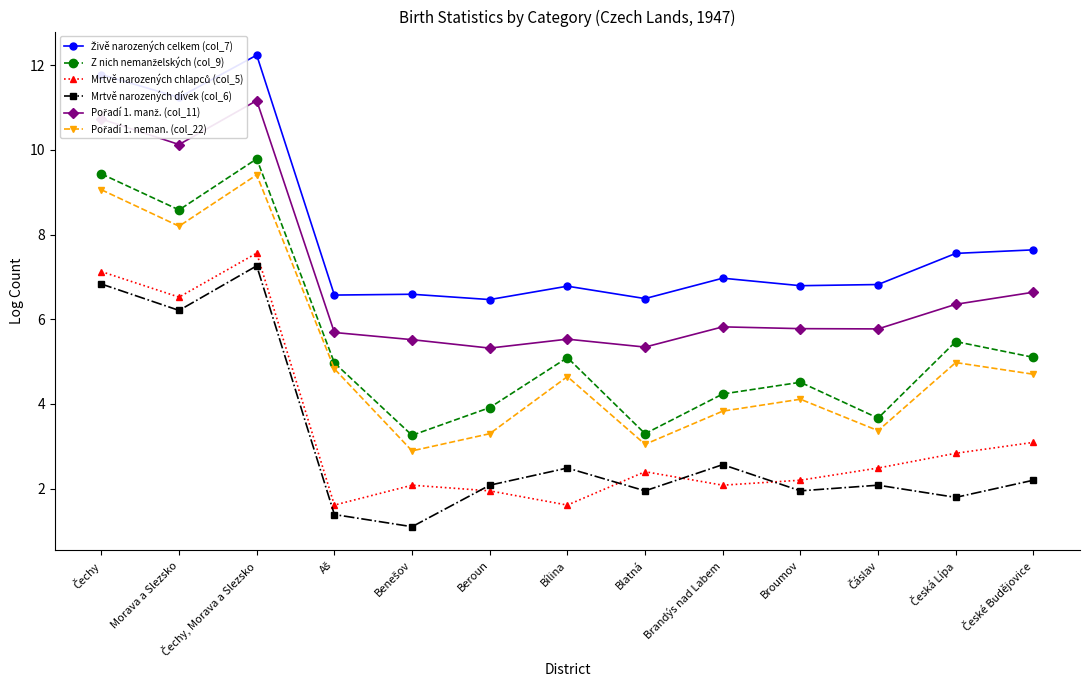

What is the maximum value shown in the chart?

12.2